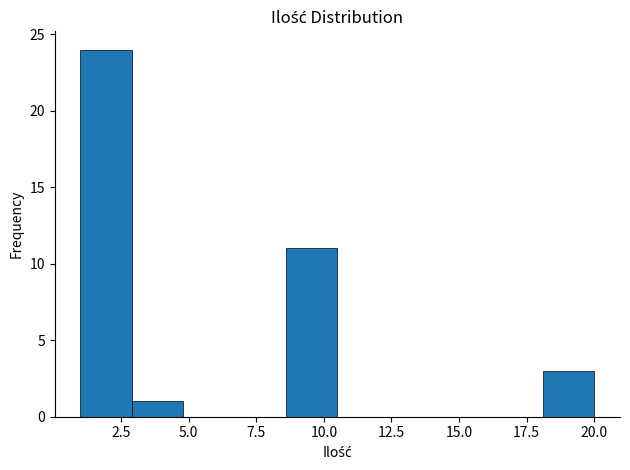

Read against the x-axis, roughly where is the centre of the tallest bar?

2.0